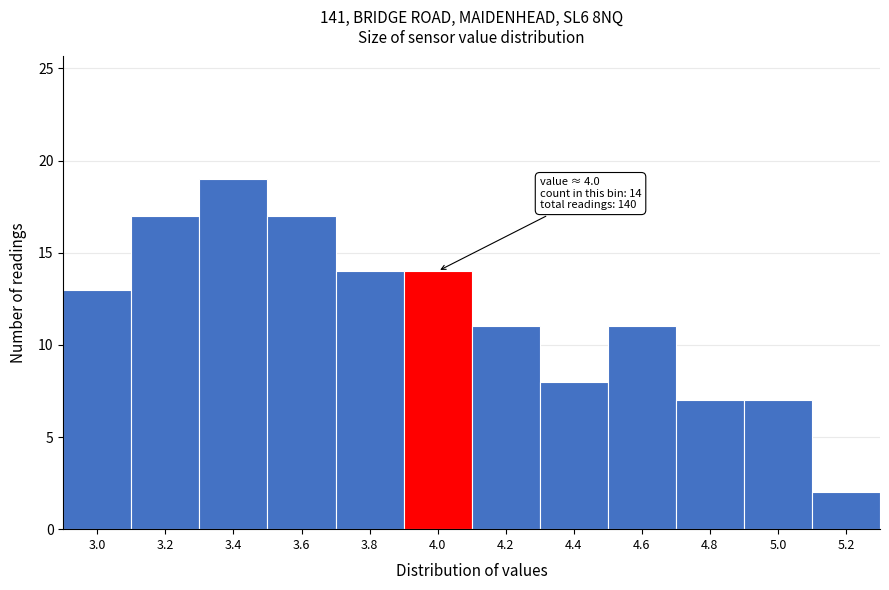

Reading left to right, what are all the values shown in this chart?

3.0=13	3.2=17	3.4=19	3.6=17	3.8=14	4.0=14	4.2=11	4.4=8	4.6=11	4.8=7	5.0=7	5.2=2